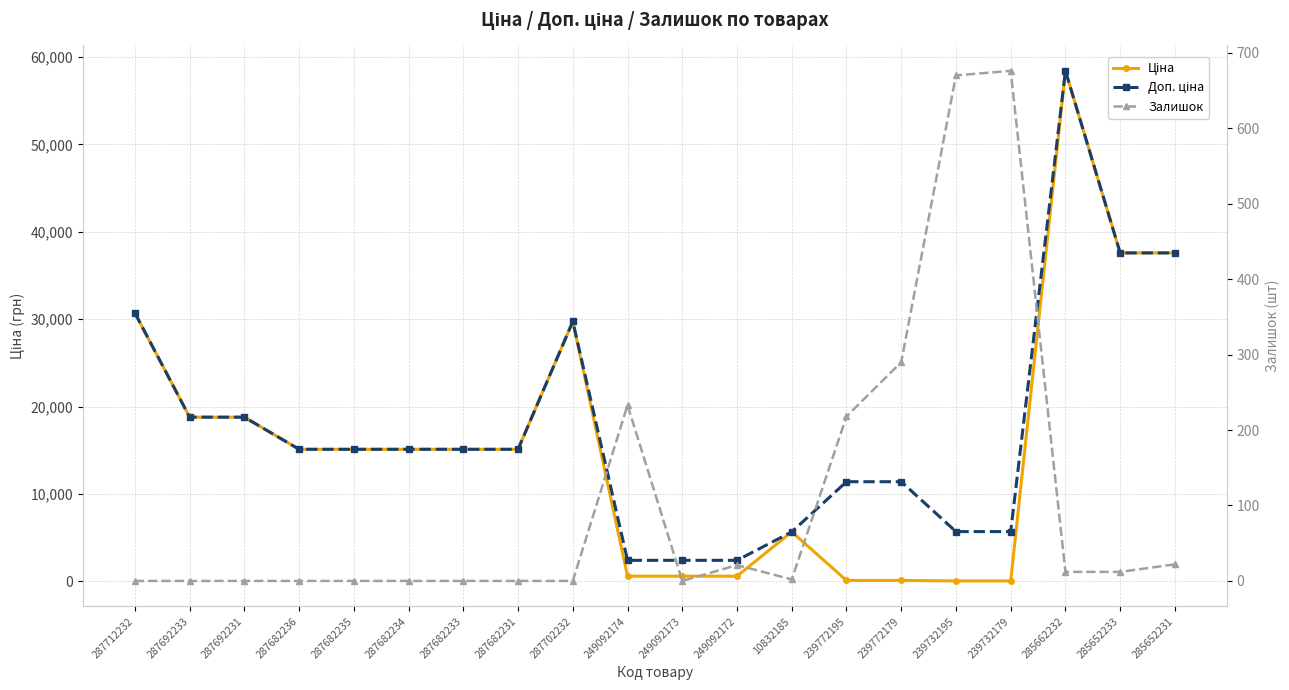

List the series in order of their peak value, highest first.

Ціна, Доп. ціна, Залишок